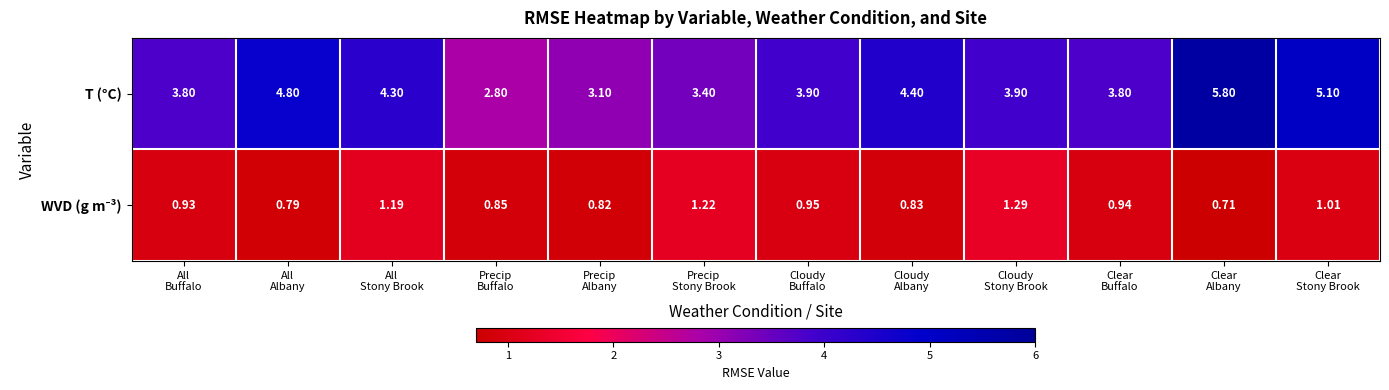

Which series has the largest range (max minus min)?

T (°C)